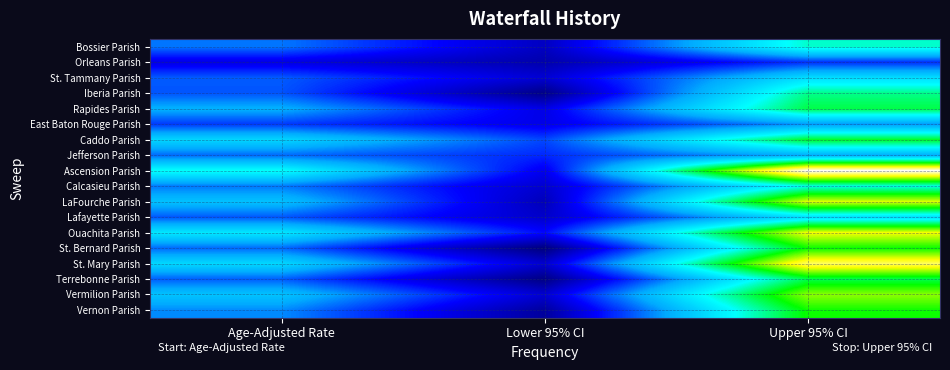

What is the spread (max minus min) of values at Upper 95% CI?

421.0